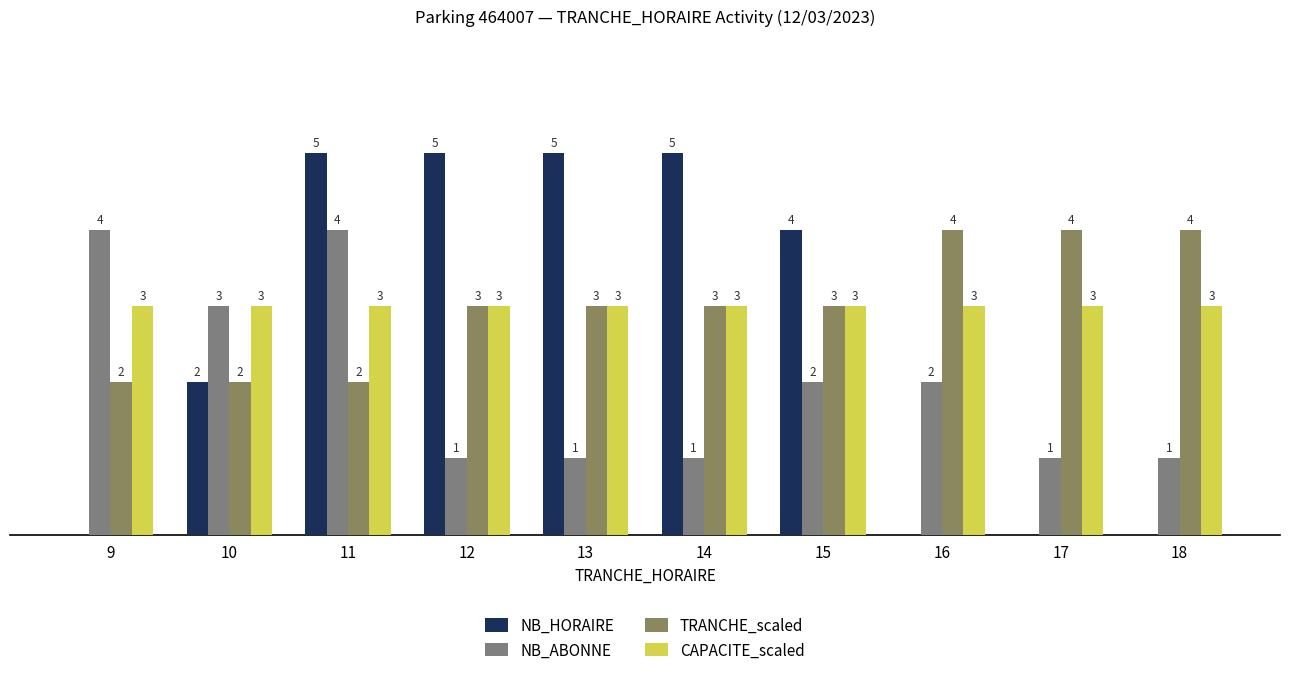

Are the bars horizontal?

No